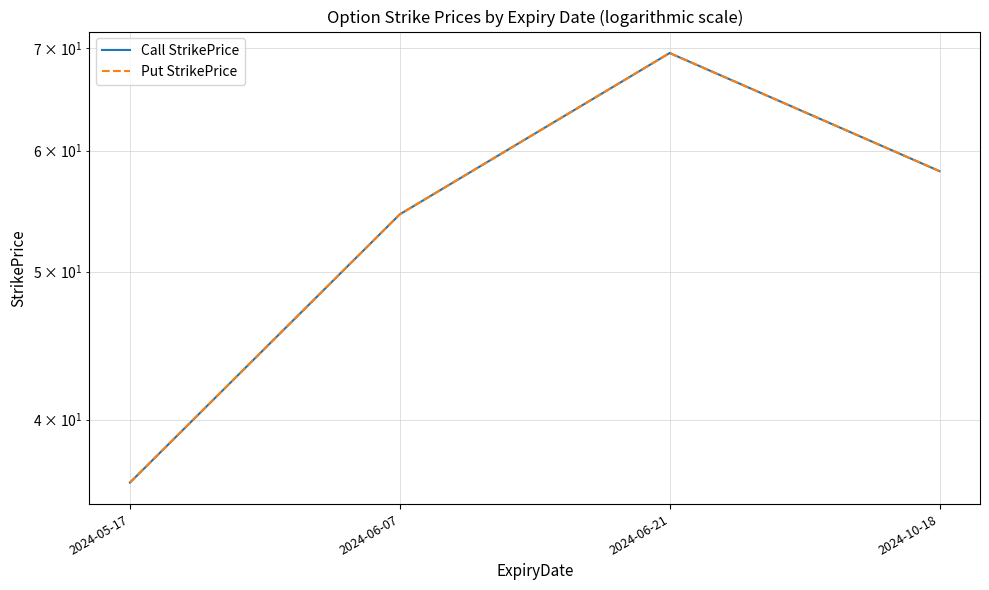

What is the difference between the maximum and minimum values in the Put StrikePrice series?

33.1